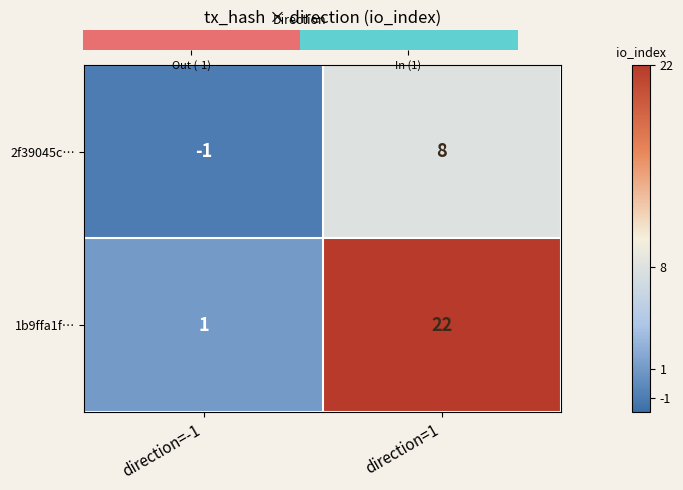

True or false: 2f39045c… has a value of -1 at direction=-1.

True